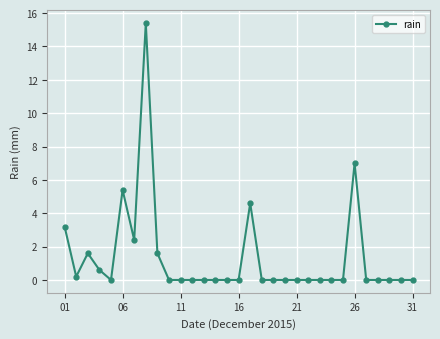

What is the greatest value displayed?

15.4